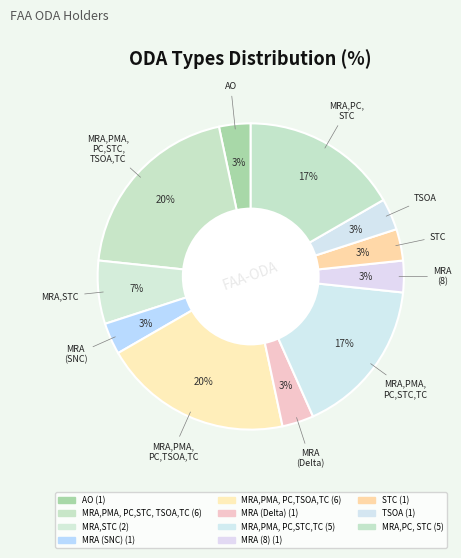

How many slices are in this pie chart?

11